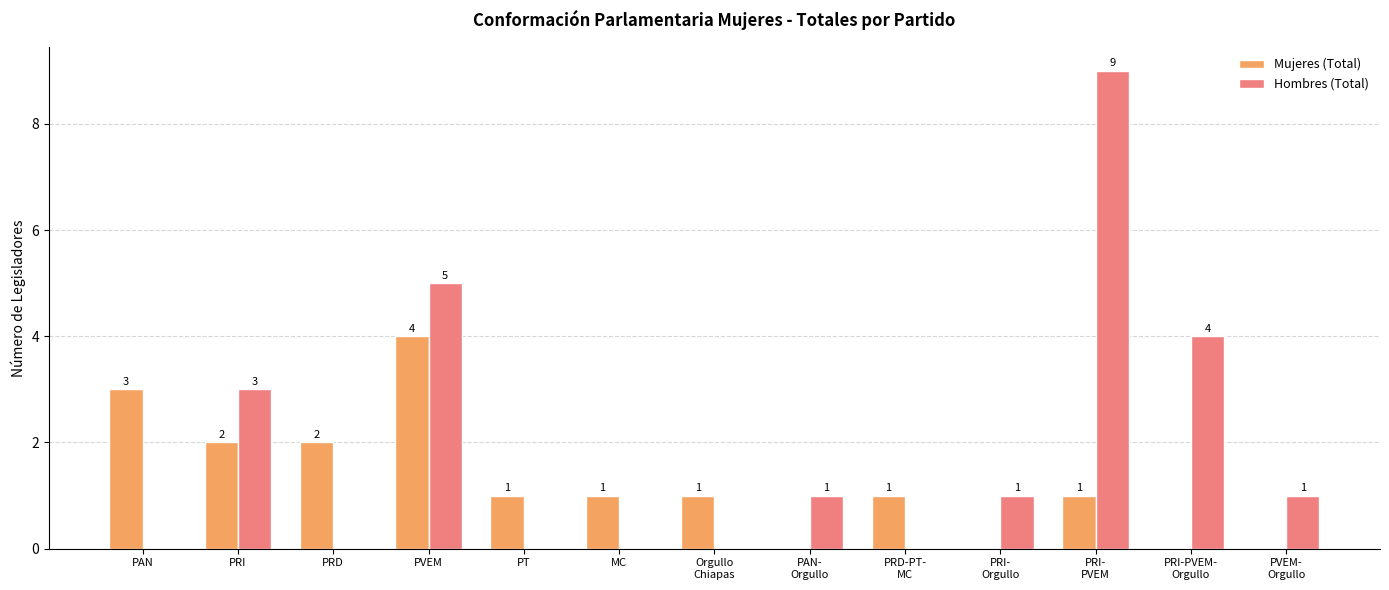

How many positive values does the Mujeres (Total) series have?

9